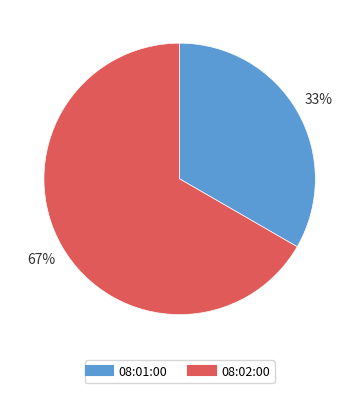

Rank the categories by value from highest to lowest.

08:02:00, 08:01:00